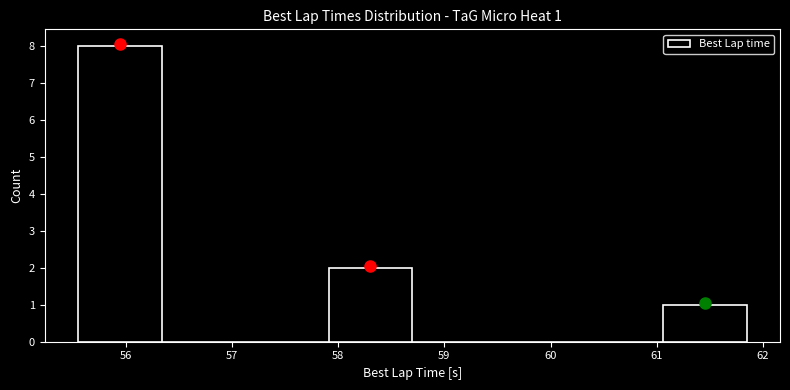

Which range on the x-axis has the tallest bar?

55.6 to 56.3